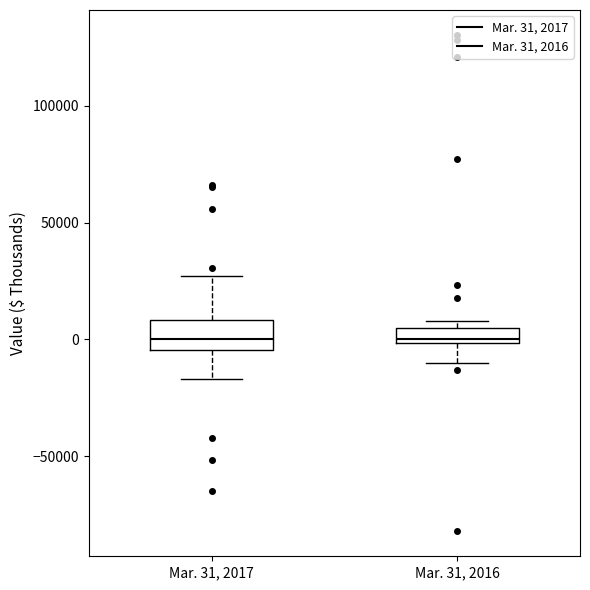

Comparing the boxes themselves (not the whiskers), which one is the tallest?

Mar. 31, 2017